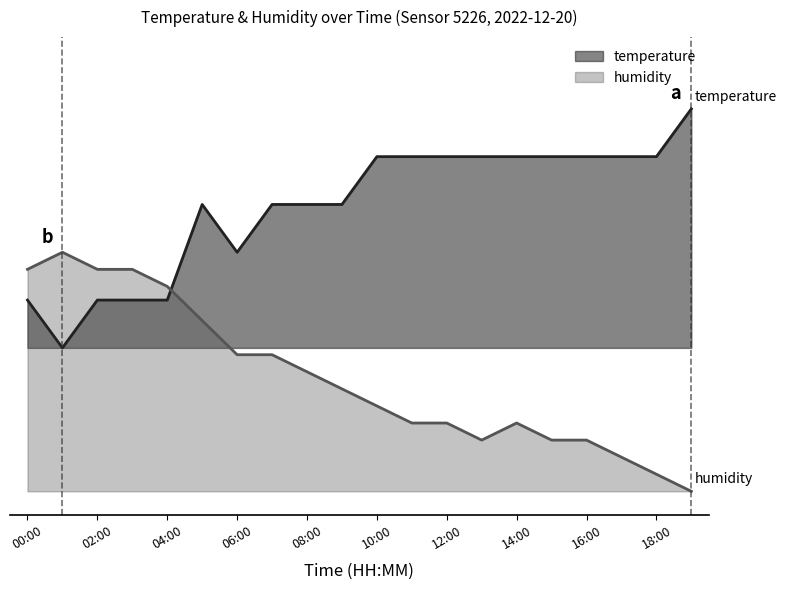

Reading right to left, transcribe all the data shown in this chart.

temperature: 1.6	1.4	1.4	1.4	1.4	1.4	1.4	1.4	1.4	1.4	1.2	1.2	1.2	1.0	1.2	0.8	0.8	0.8	0.6	0.8
humidity: 0.0	0.1	0.1	0.2	0.2	0.3	0.2	0.3	0.3	0.4	0.4	0.5	0.6	0.6	0.7	0.9	0.9	0.9	1.0	0.9